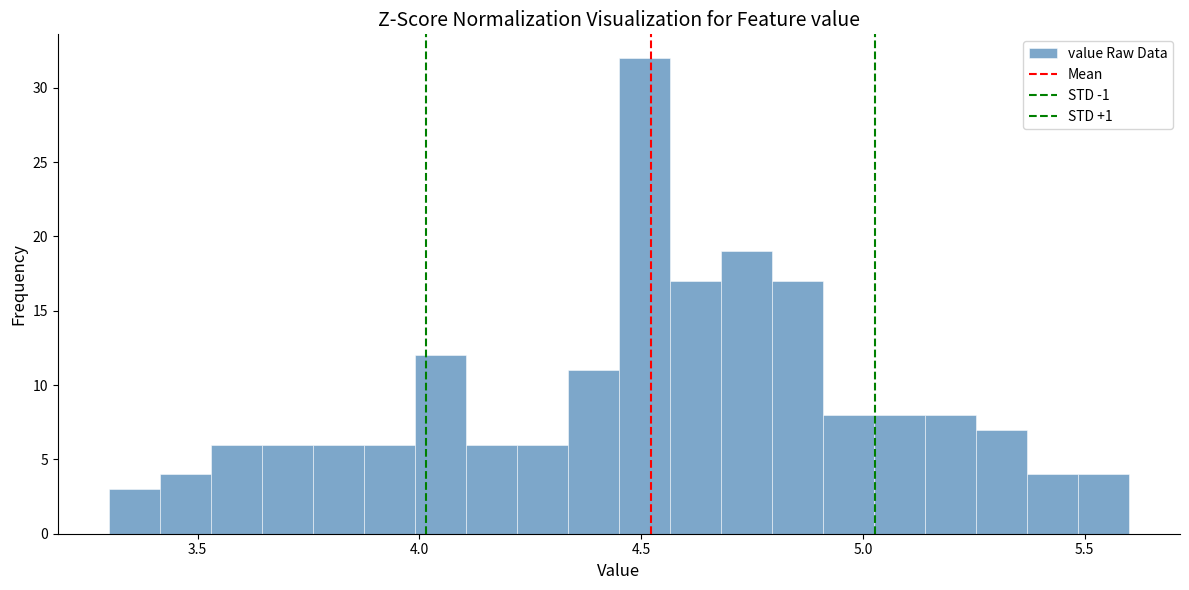

Read against the x-axis, roughly where is the centre of the tallest bar?

4.50